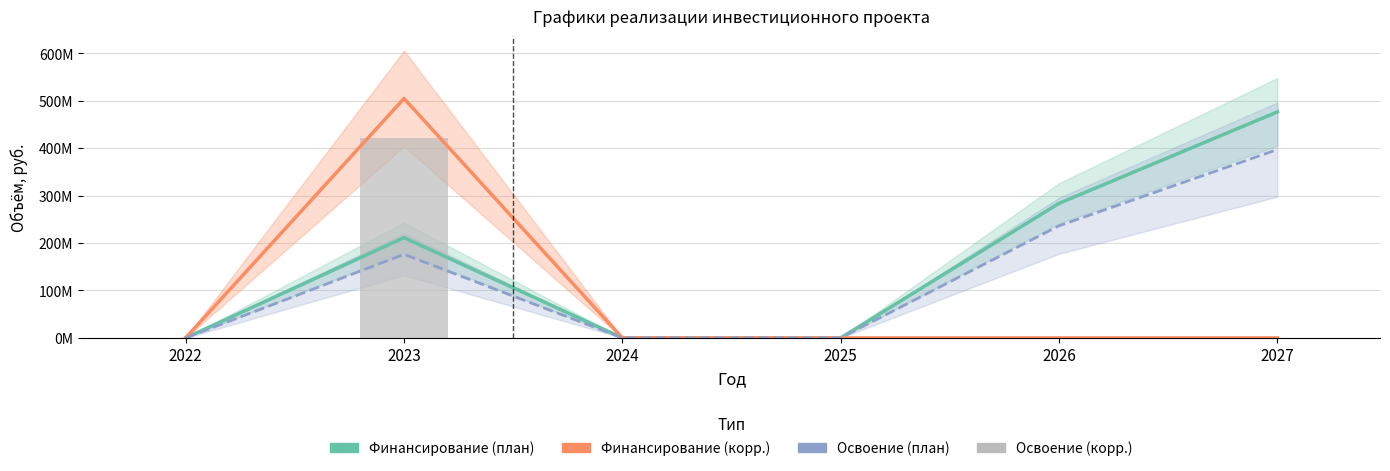

At which category is the sum across all series the highest?

2023